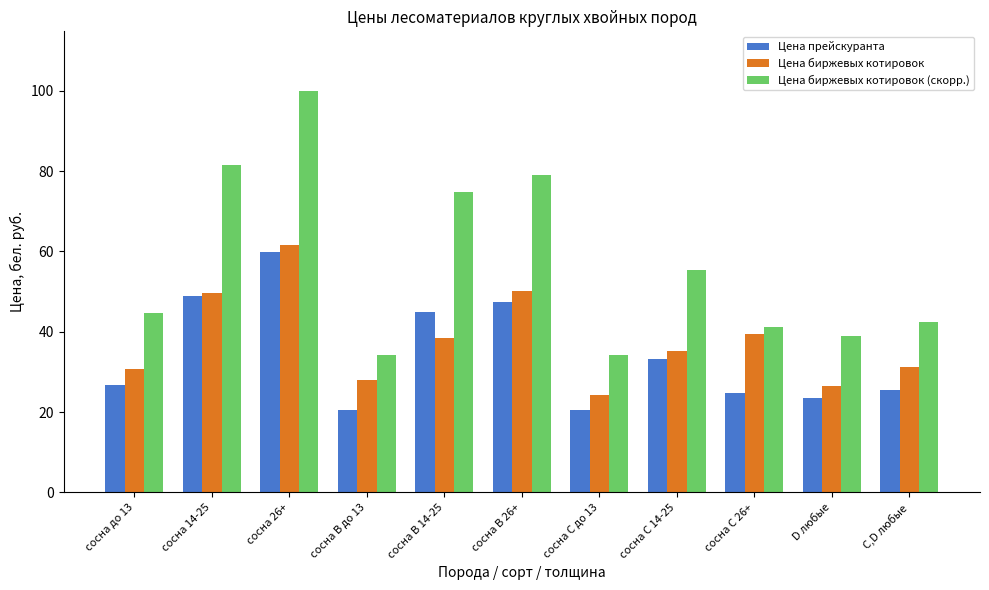

Which category has the highest value in the Цена прейскуранта series?

сосна 26+